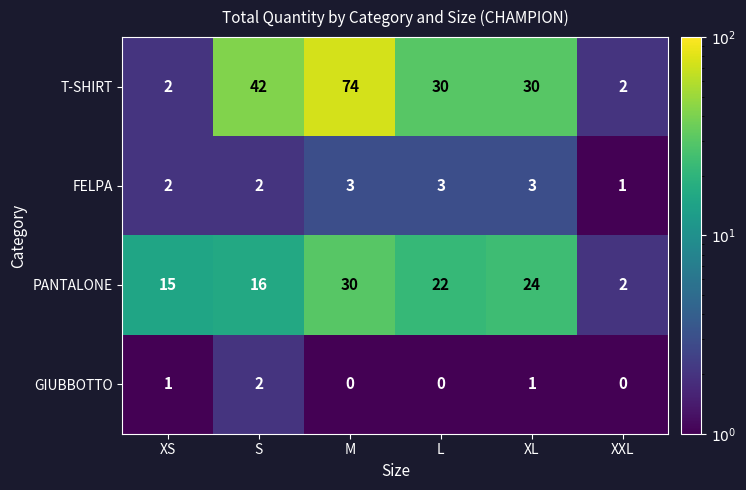

What is the difference between the maximum and minimum values in the PANTALONE series?

28